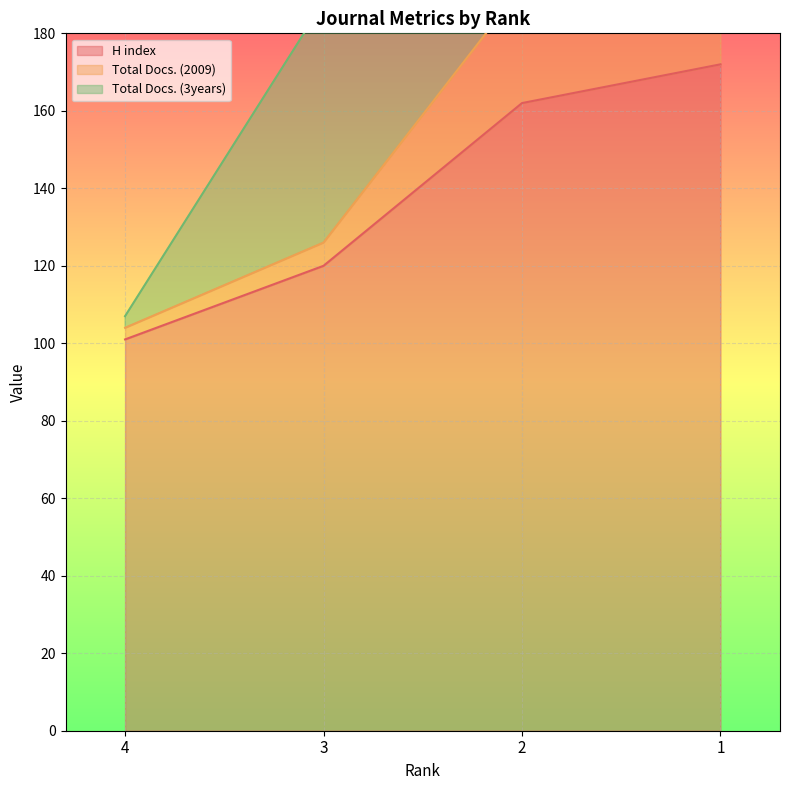

How many lines are shown in the chart?

3